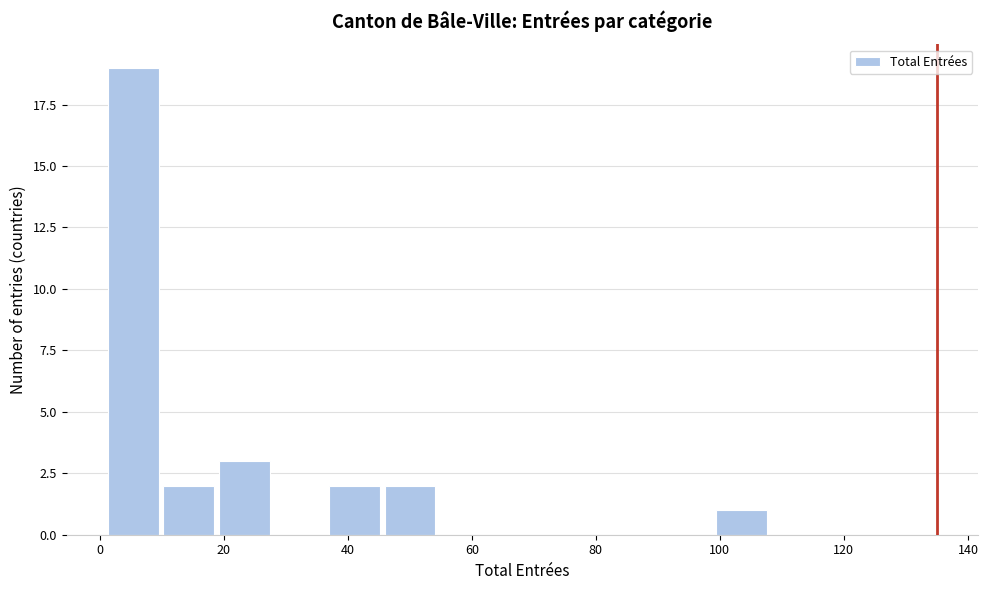

How tall is the bar that spans 10 to 18 on the x-axis? Neither the bar edges nor the heights are printed on the chart, so give them approximately, as read against the axes.

2